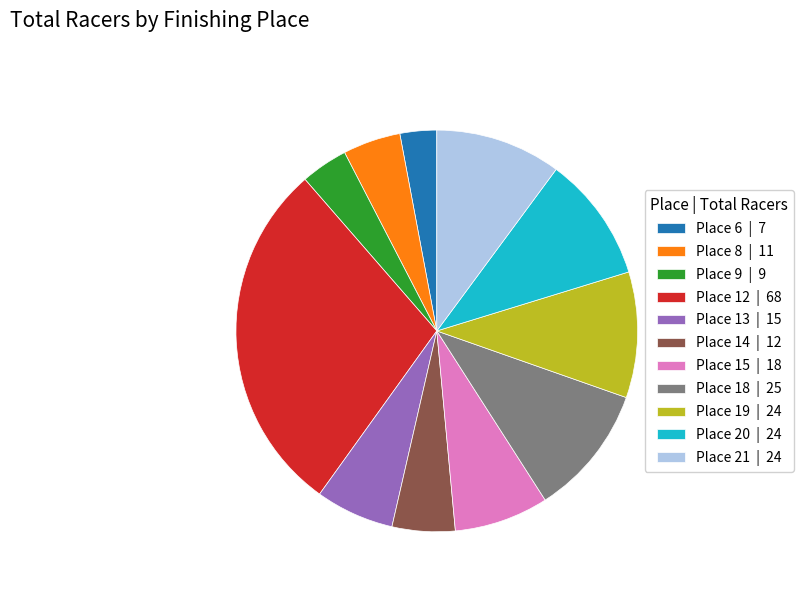

Combined, do Place 15 | 18 and Place 9 | 9 account for over 50%?

No